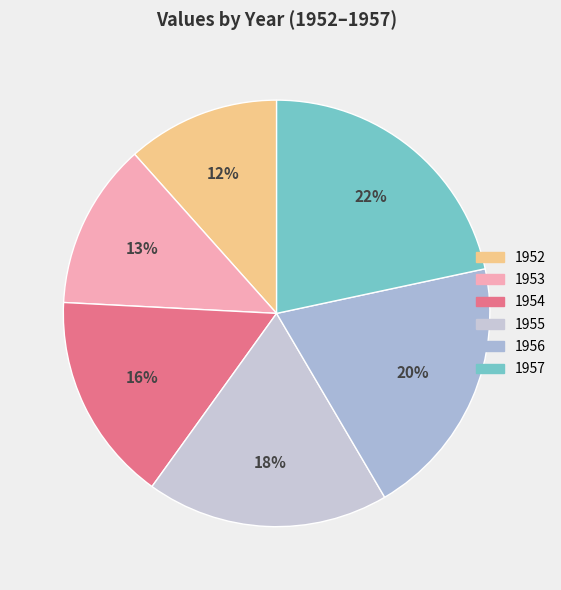

How many slices are in this pie chart?

6